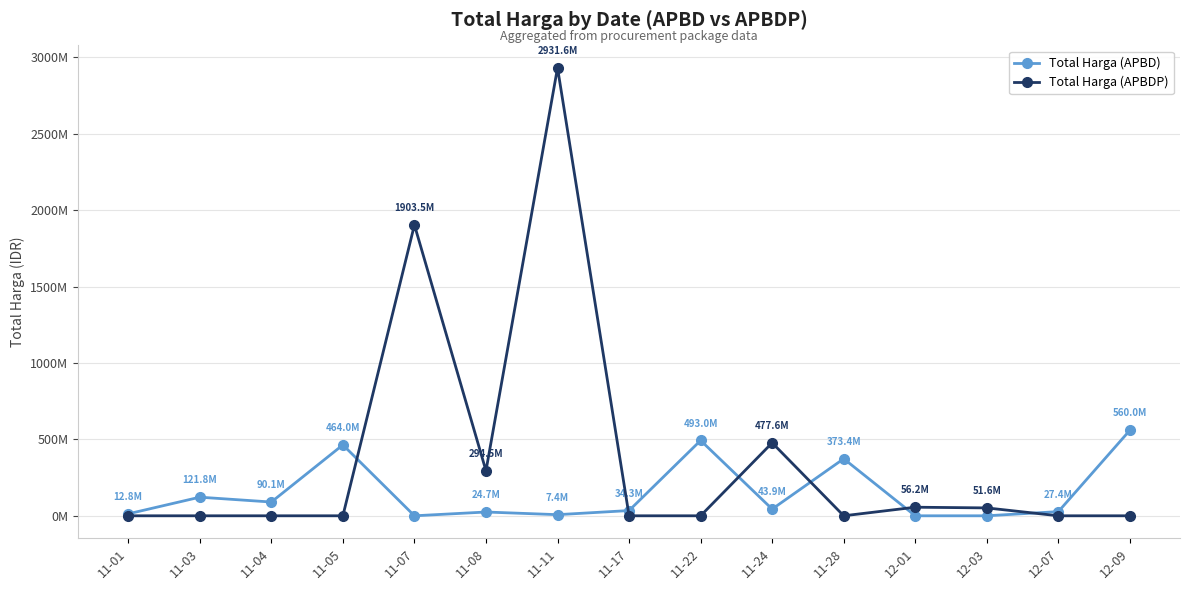

Between which two adjacent categories do Total Harga (APBDP) and Total Harga (APBD) first intersect?

11-05 and 11-07